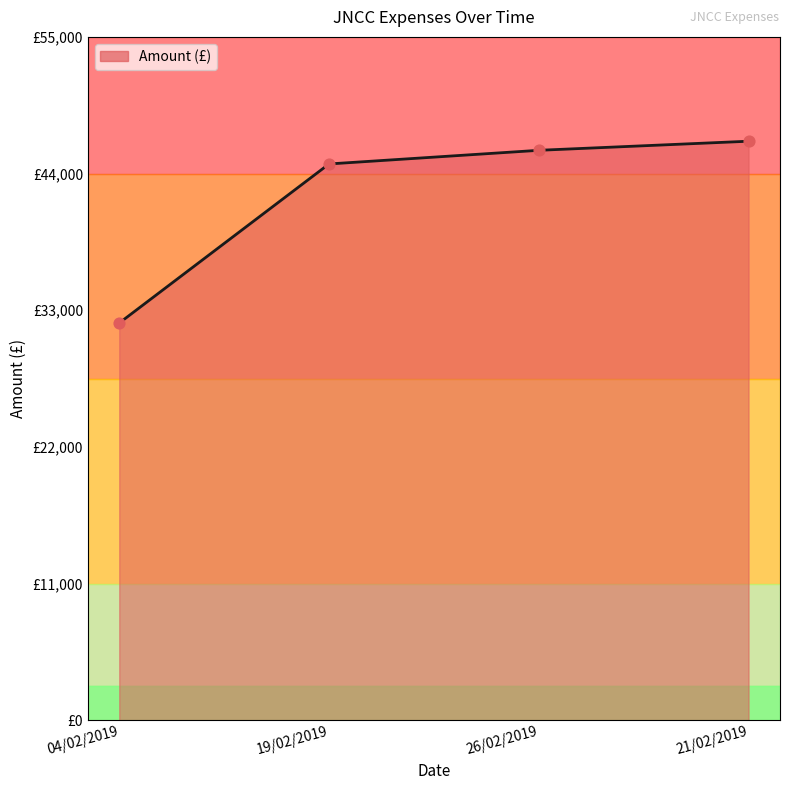

Approximately how many times larger is the value at 04/02/2019 compared to 19/02/2019?

0.7